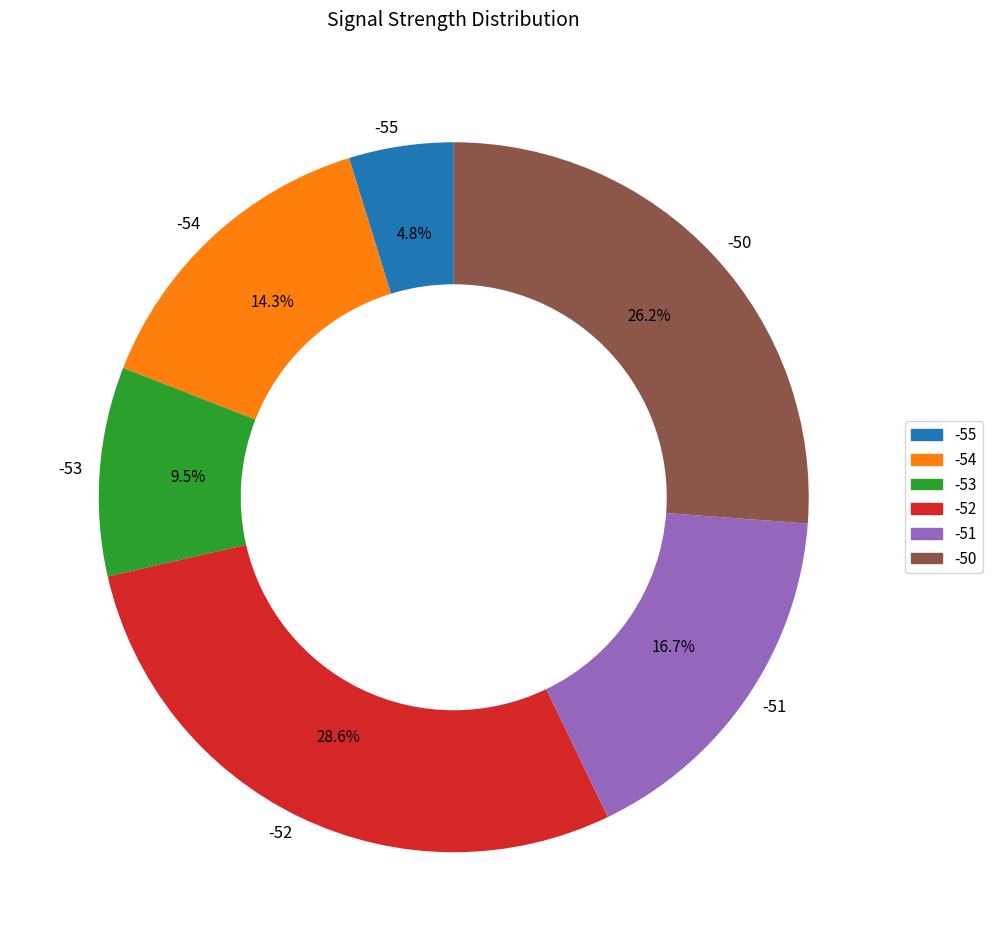

Do -53 and -51 together represent more than half of the pie?

No